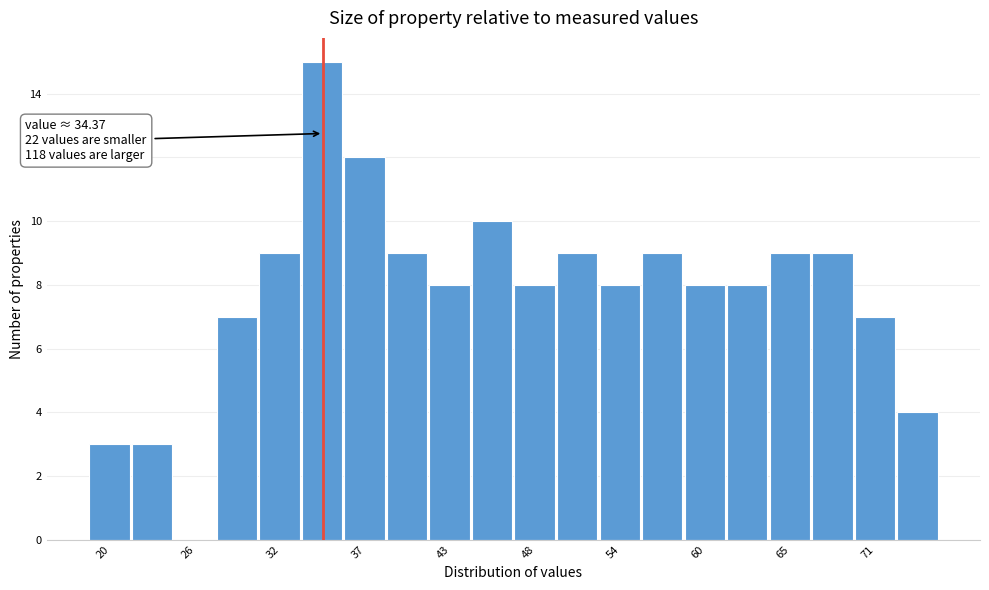

Around what value on the x-axis is the tallest bar? Give the approximate position of its centre, as read against the axis.

34